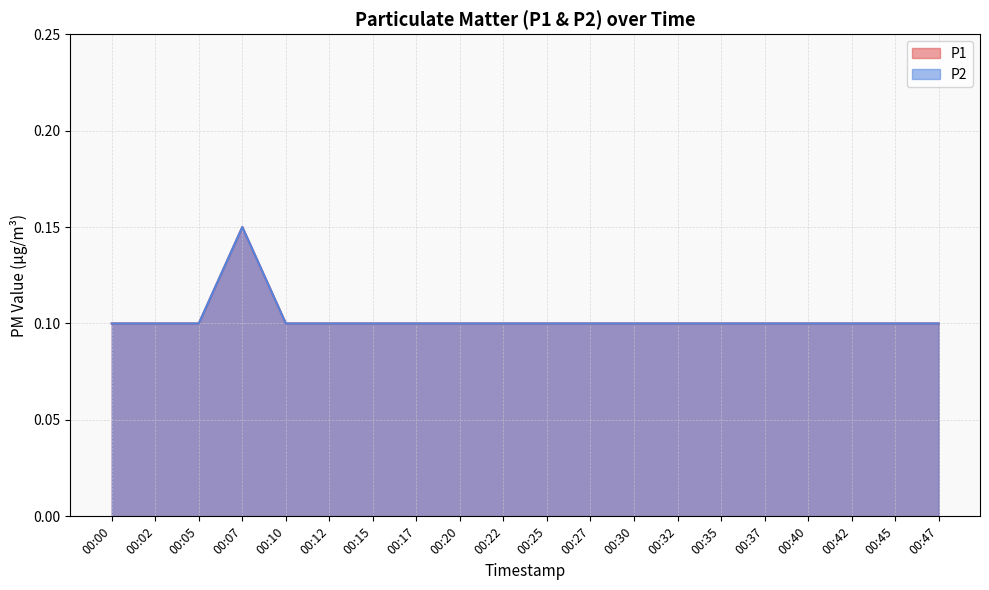

Does the chart display data point markers on the line(s)?

No